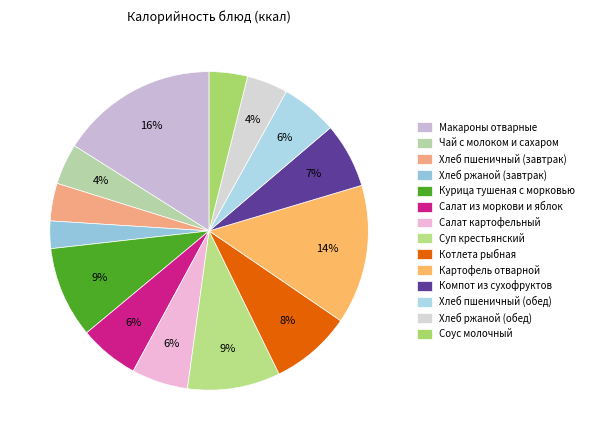

To the nearest percent, what is the difference between the largest and smallest slice percentages?

13%